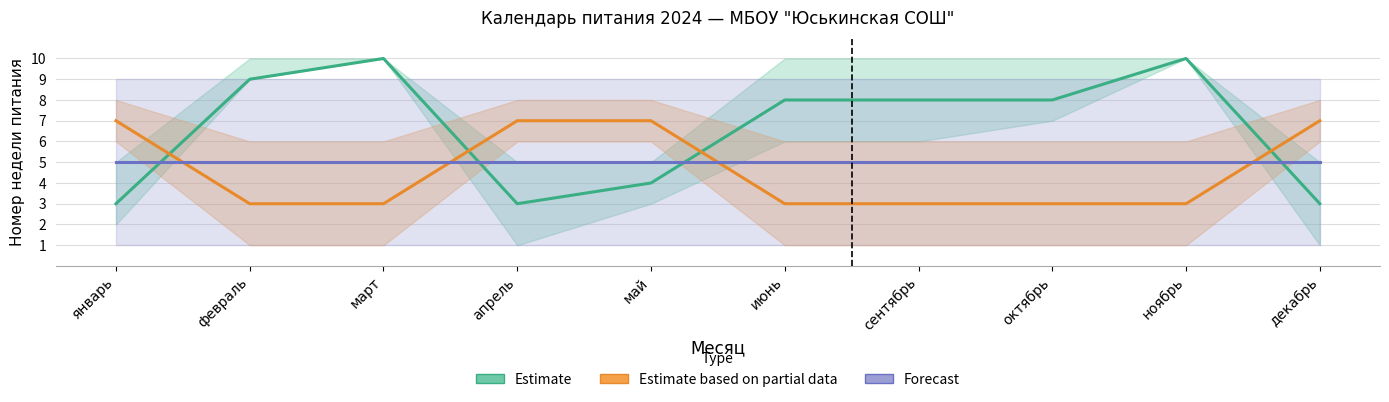

How many times do Estimate and Estimate based on partial data cross each other?

4